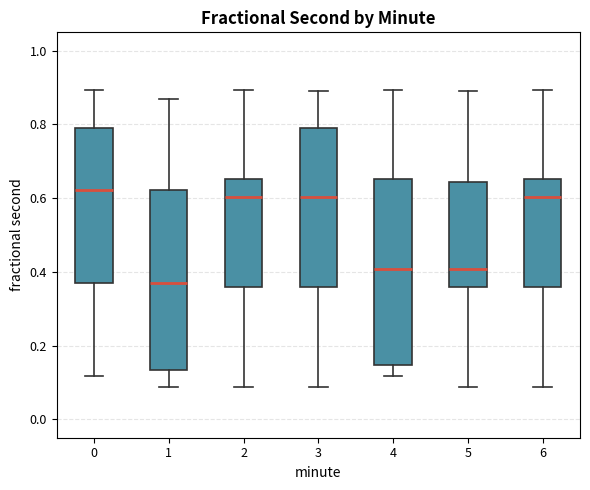

Where does the upper whisker of the box at x = 3 end on the y-axis? The values are not printed on the chart, so give them approximately, as read against the axis.

0.90